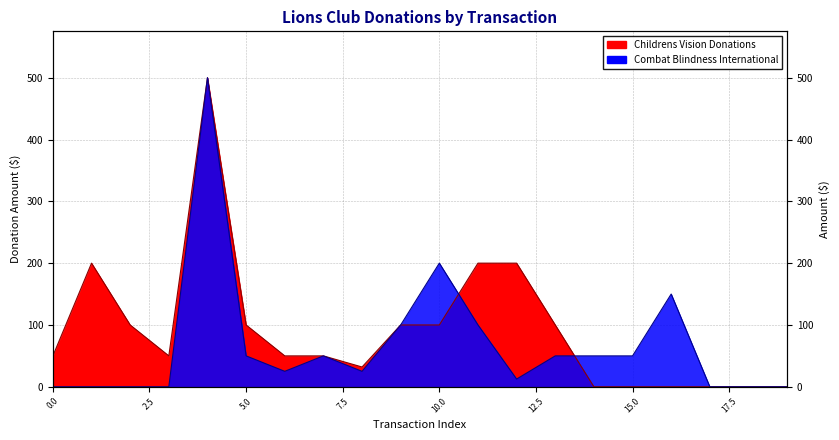

What is the sum of all Childrens Vision Donations values?

1832.0